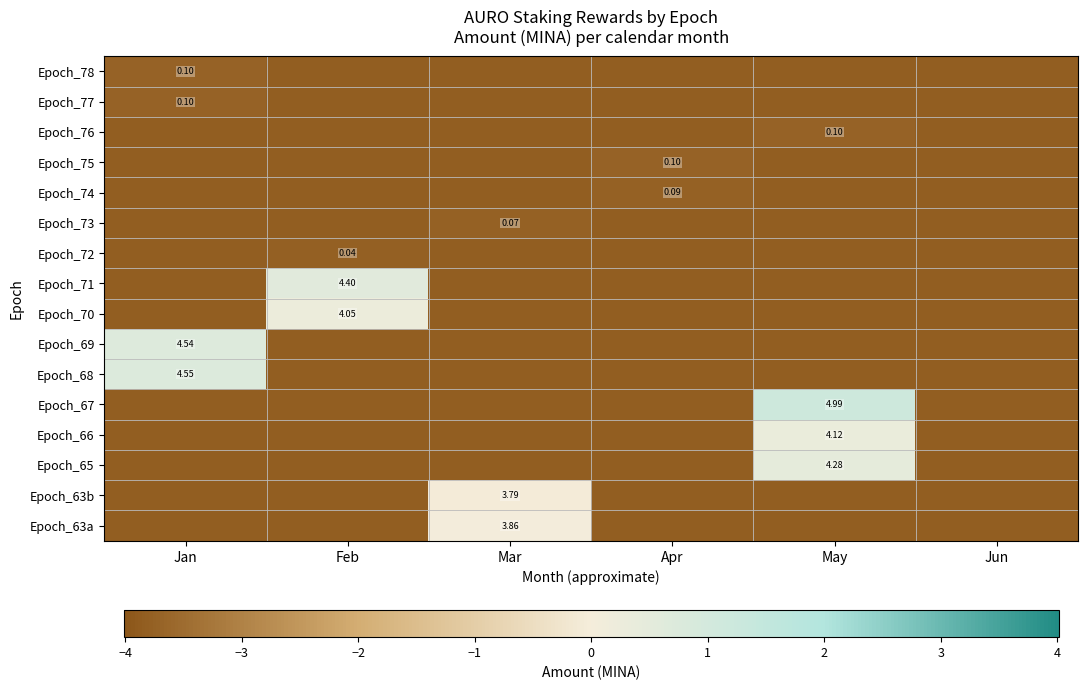

Read the Epoch_72 value at Jan.

-3.8